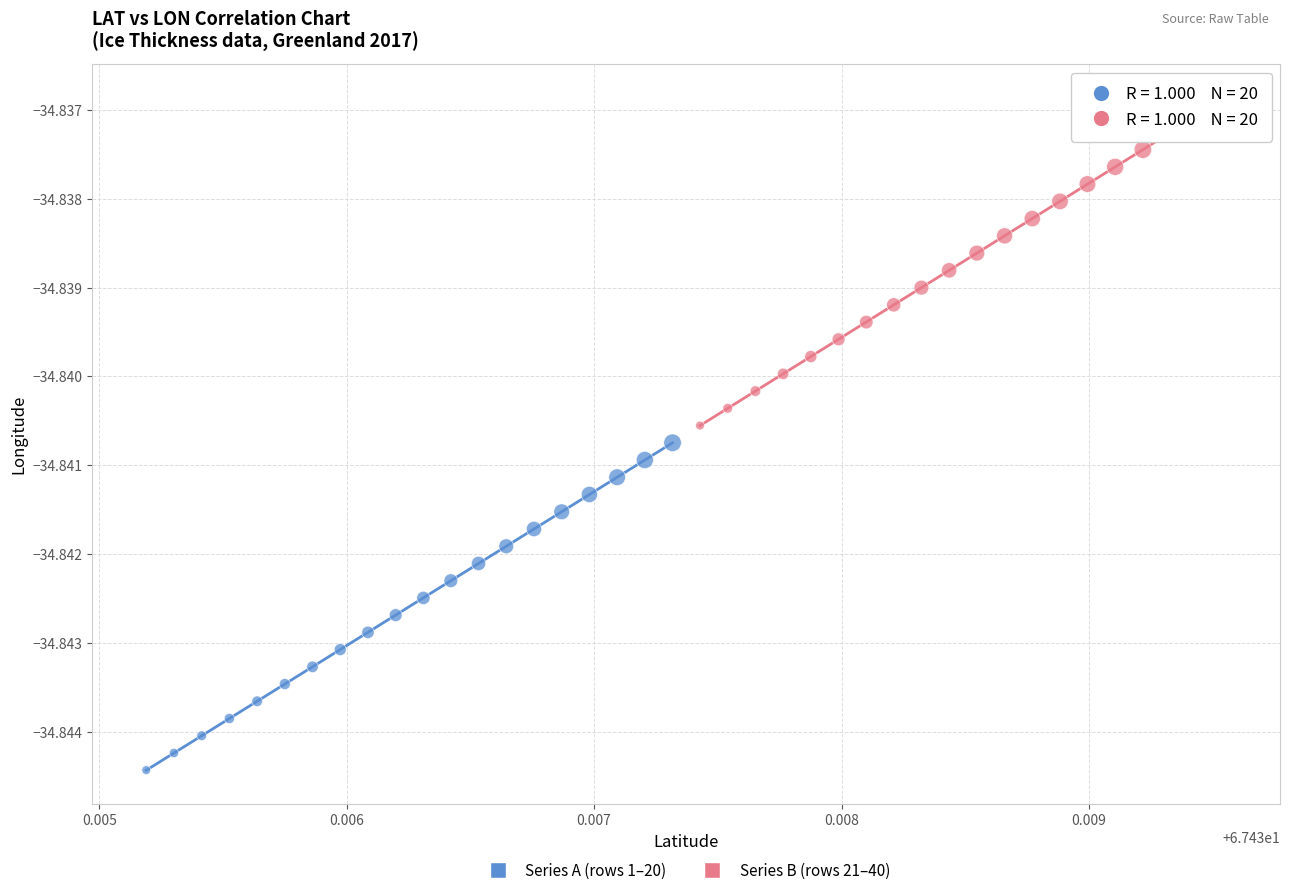

Which series contains the lowest Y value?

Series A (rows 1–20)